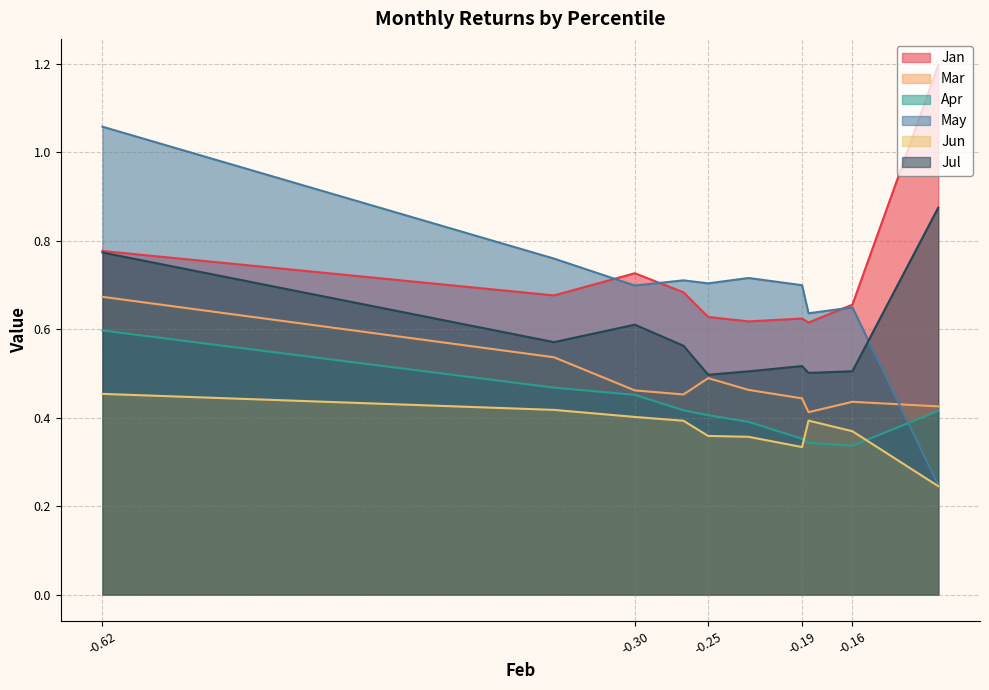

True or false: May and Jun intersect in this chart.

False